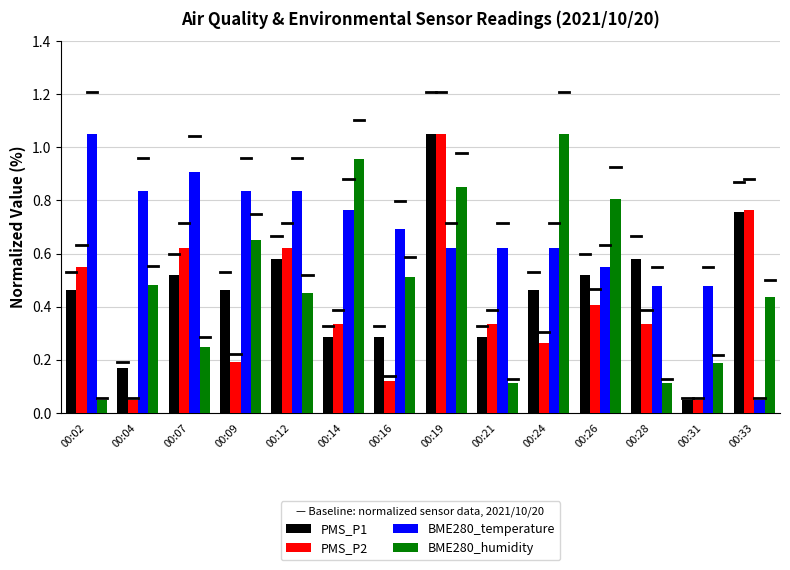

True or false: BME280_temperature has a value of 0.5 at 00:09.

False